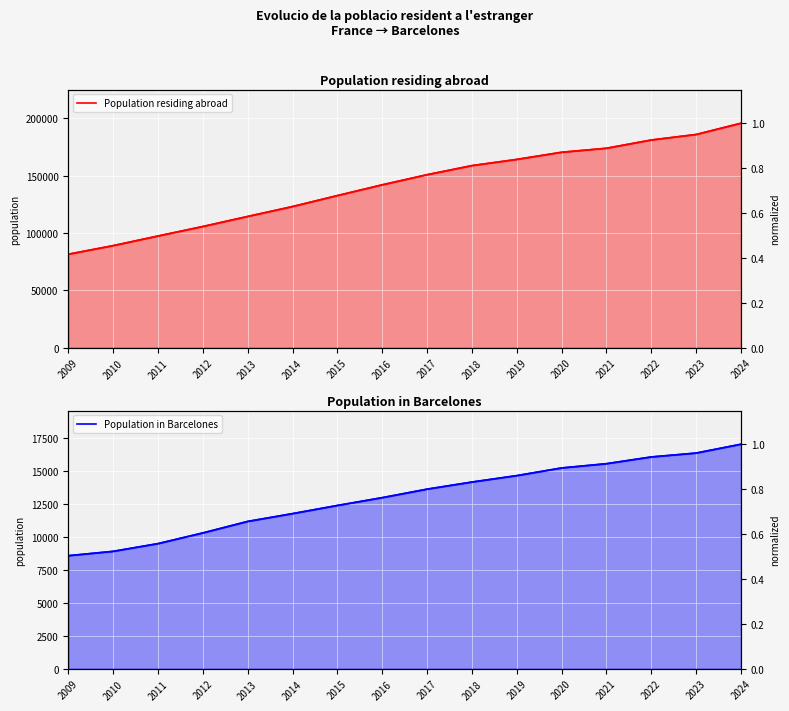

How many lines are shown in the chart?

4